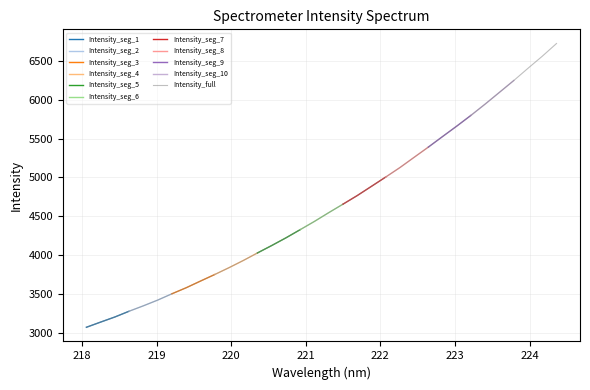

At which label does the data first exceed 4546?

221.3083